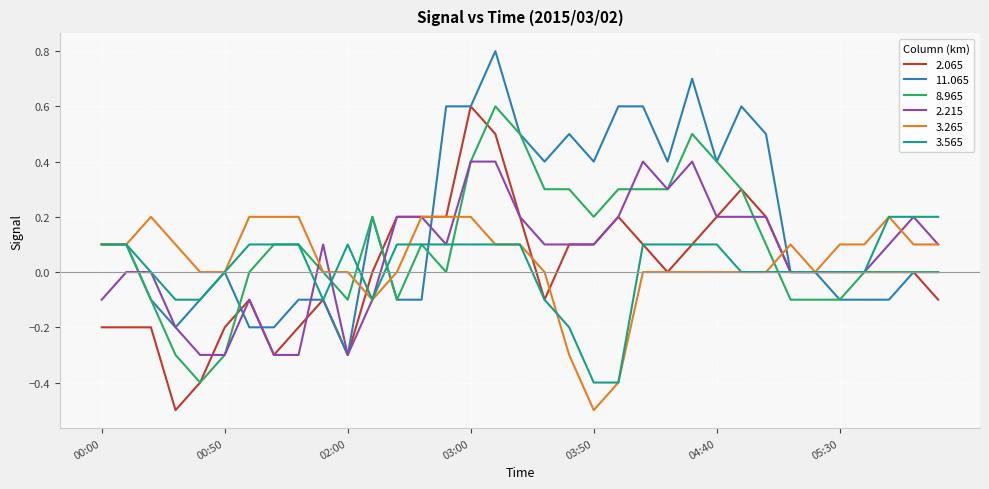

Which series has the largest total across all categories?

11.065